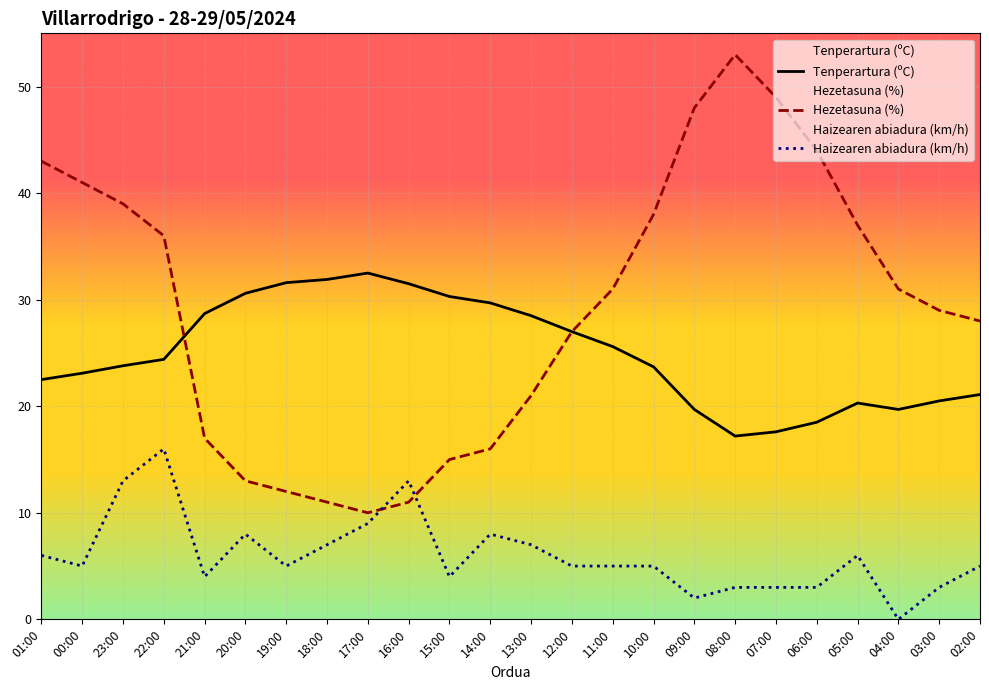

The Tenperartura (ºC) series shows 16.3 at 16:00. True or false?

False